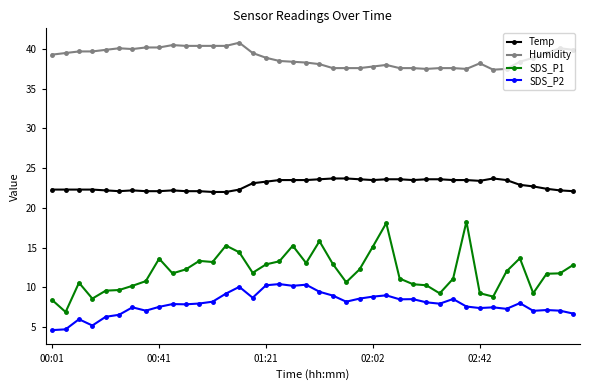

True or false: Humidity and SDS_P2 intersect in this chart.

False